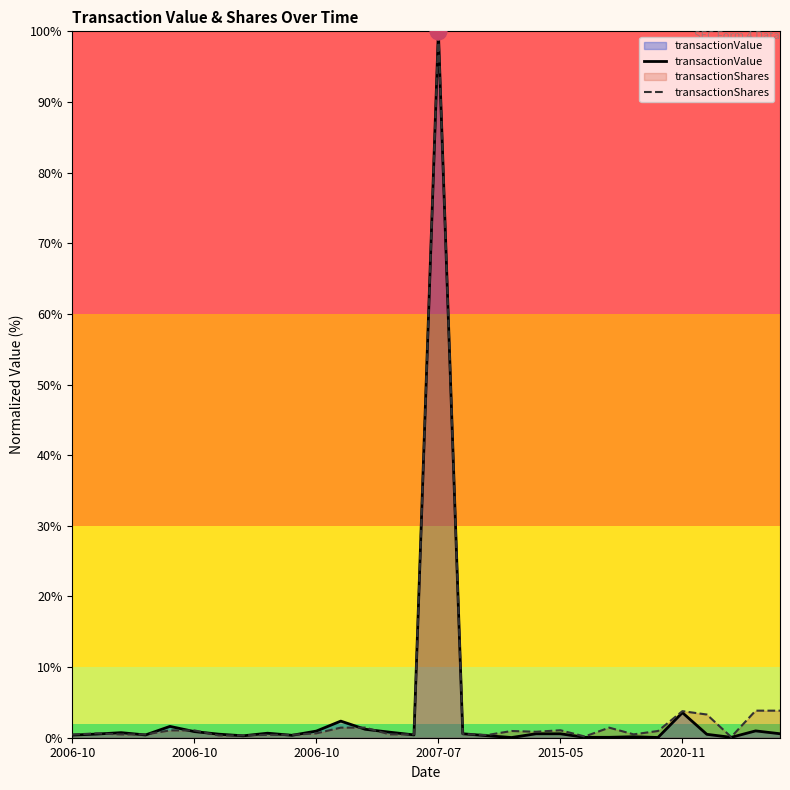

Rank the series by their average value, from highest to lowest.

transactionShares, transactionValue